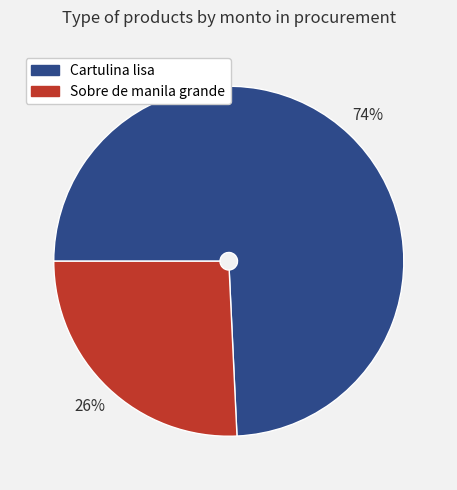

Is it true that Cartulina lisa is 74% of the pie?

True